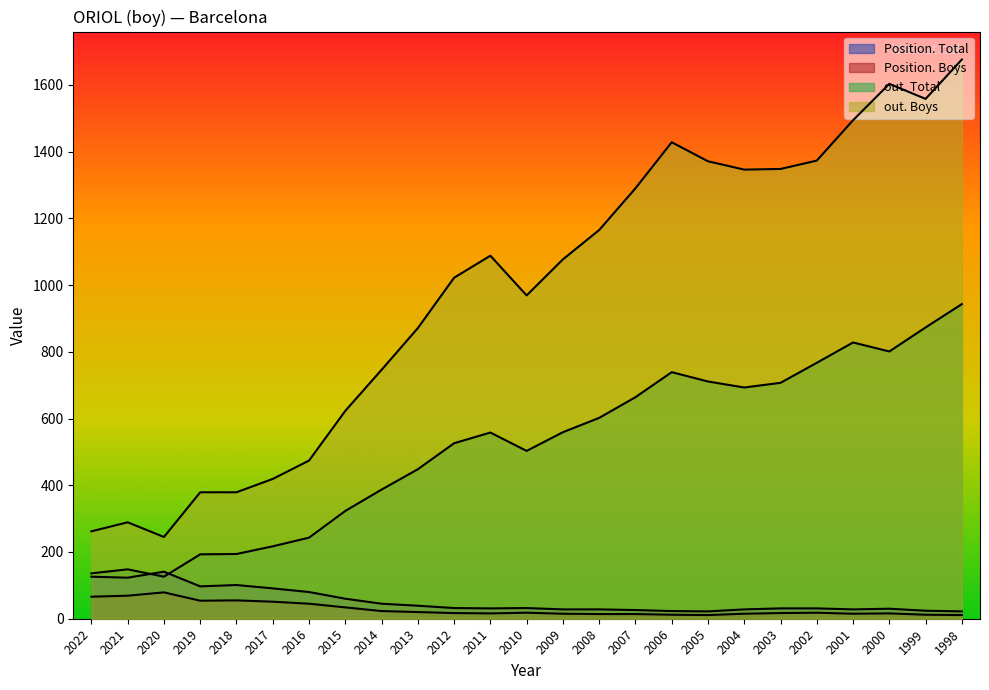

What is the difference between the second highest and minimum values in the out. Boys series?

1358